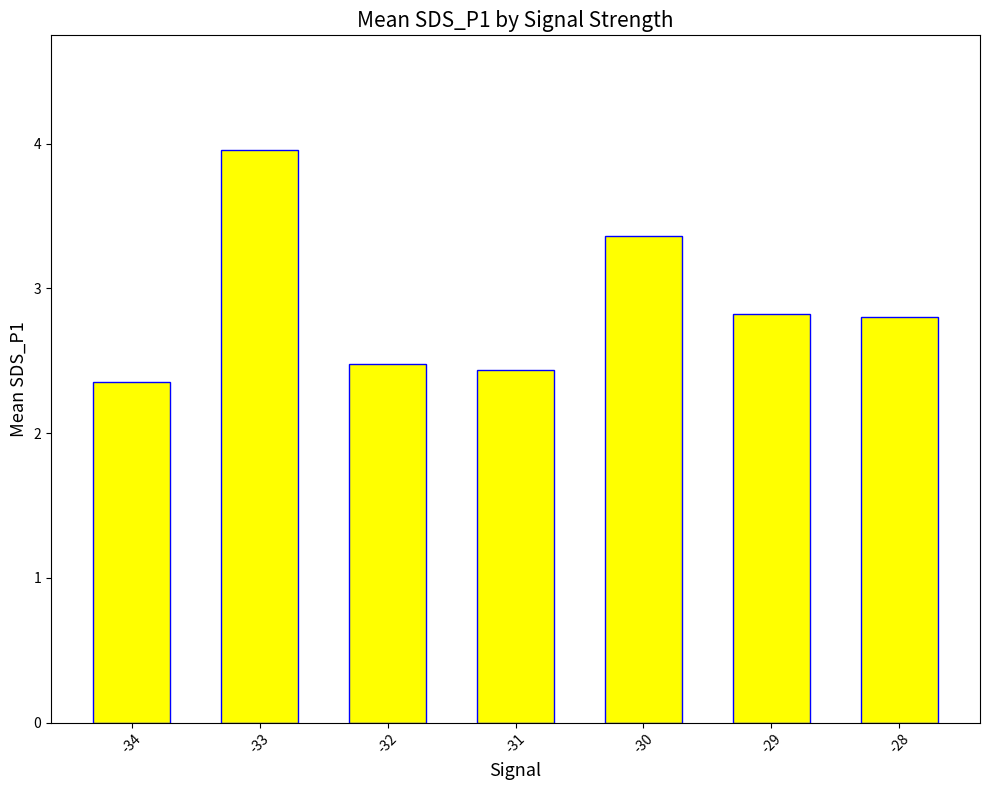

What is the difference between the values at -30 and -34?

1.0